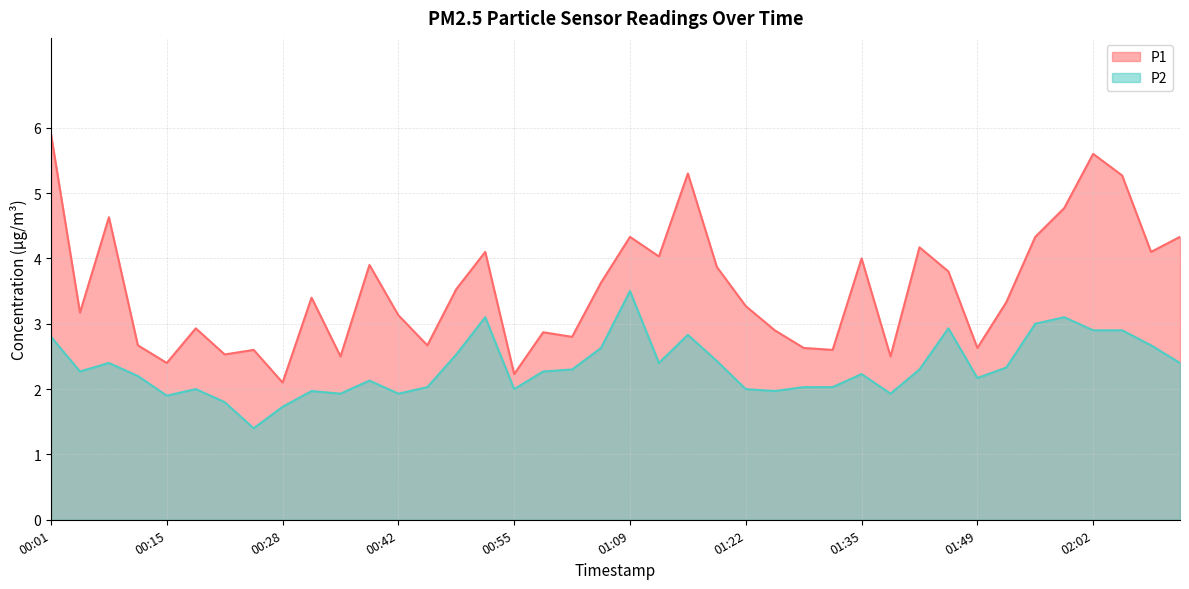

Reading right to left, transcribe all the data shown in this chart.

P1: 4.3	4.1	5.3	5.6	4.8	4.3	3.3	2.6	3.8	4.2	2.5	4.0	2.6	2.6	2.9	3.3	3.9	5.3	4.0	4.3	3.6	2.8	2.9	2.2	4.1	3.5	2.7	3.1	3.9	2.5	3.4	2.1	2.6	2.5	2.9	2.4	2.7	4.6	3.2	5.9
P2: 2.4	2.7	2.9	2.9	3.1	3.0	2.3	2.2	2.9	2.3	1.9	2.2	2.0	2.0	2.0	2.0	2.4	2.8	2.4	3.5	2.6	2.3	2.3	2.0	3.1	2.5	2.0	1.9	2.1	1.9	2.0	1.7	1.4	1.8	2.0	1.9	2.2	2.4	2.3	2.8